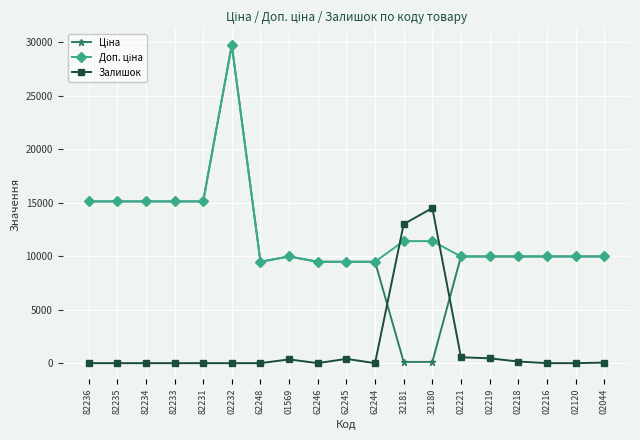

What is the value of the Залишок point at the 10th from the left?

400.0